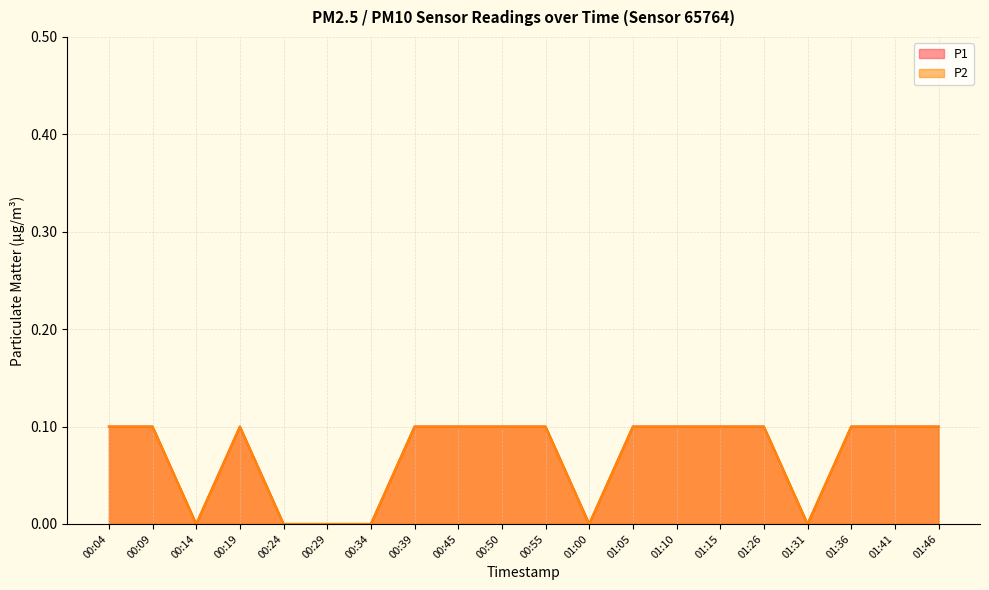

What is the label of the 8th point from the left?

00:39